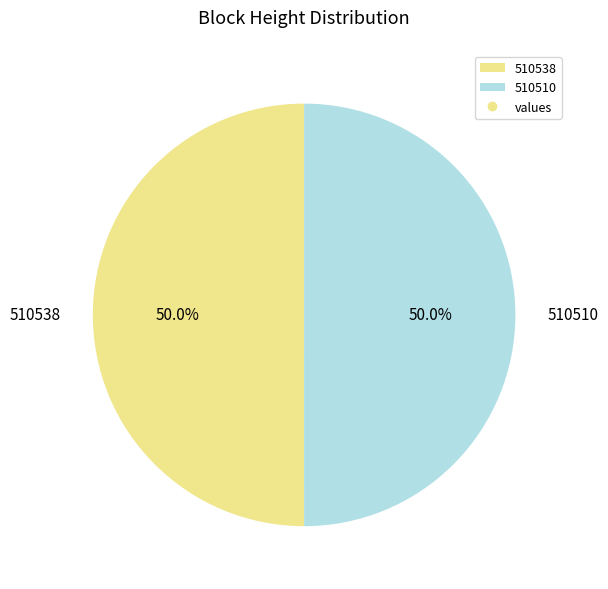

What percentage is NOT represented by 510538?

50.0%